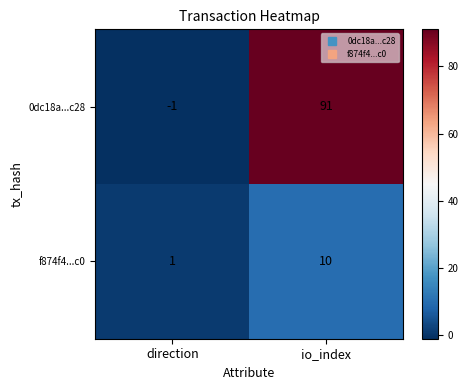

The value of 0dc18a...c28 at direction is -2. True or false?

False